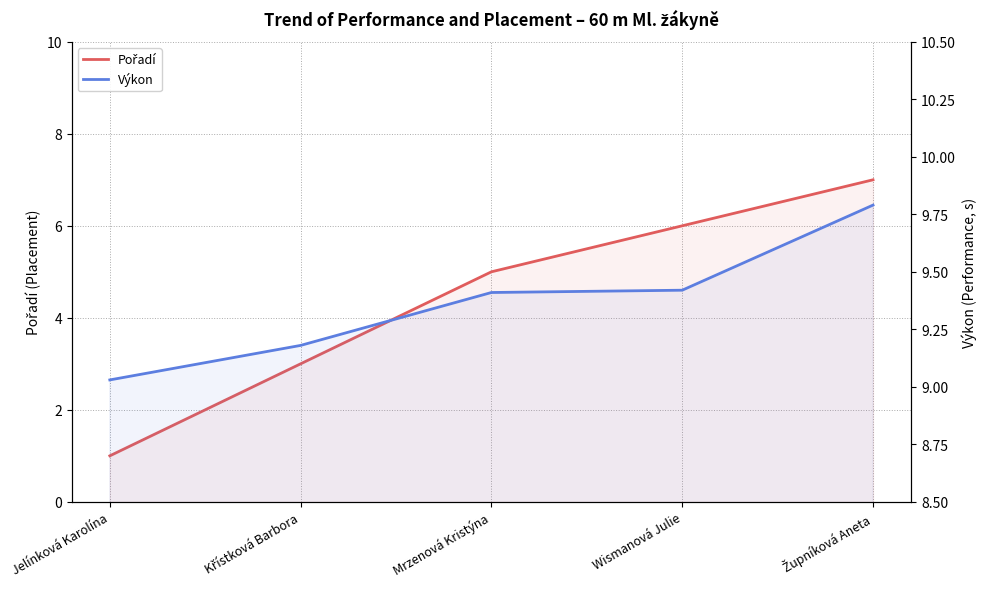

True or false: Pořadí and Výkon cross at least once.

False